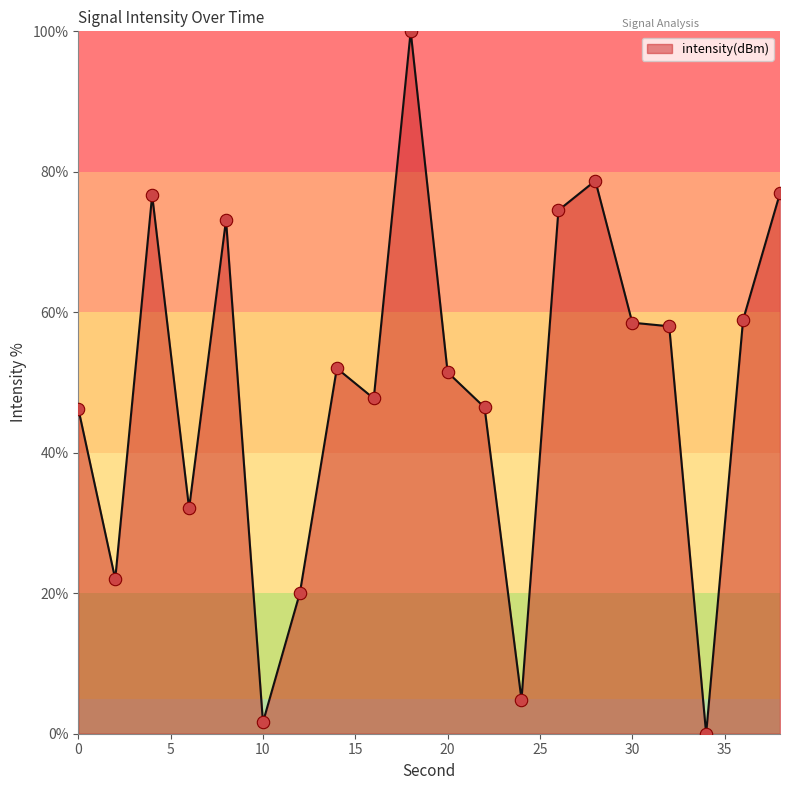

What is the difference between the maximum and minimum values?

100.0